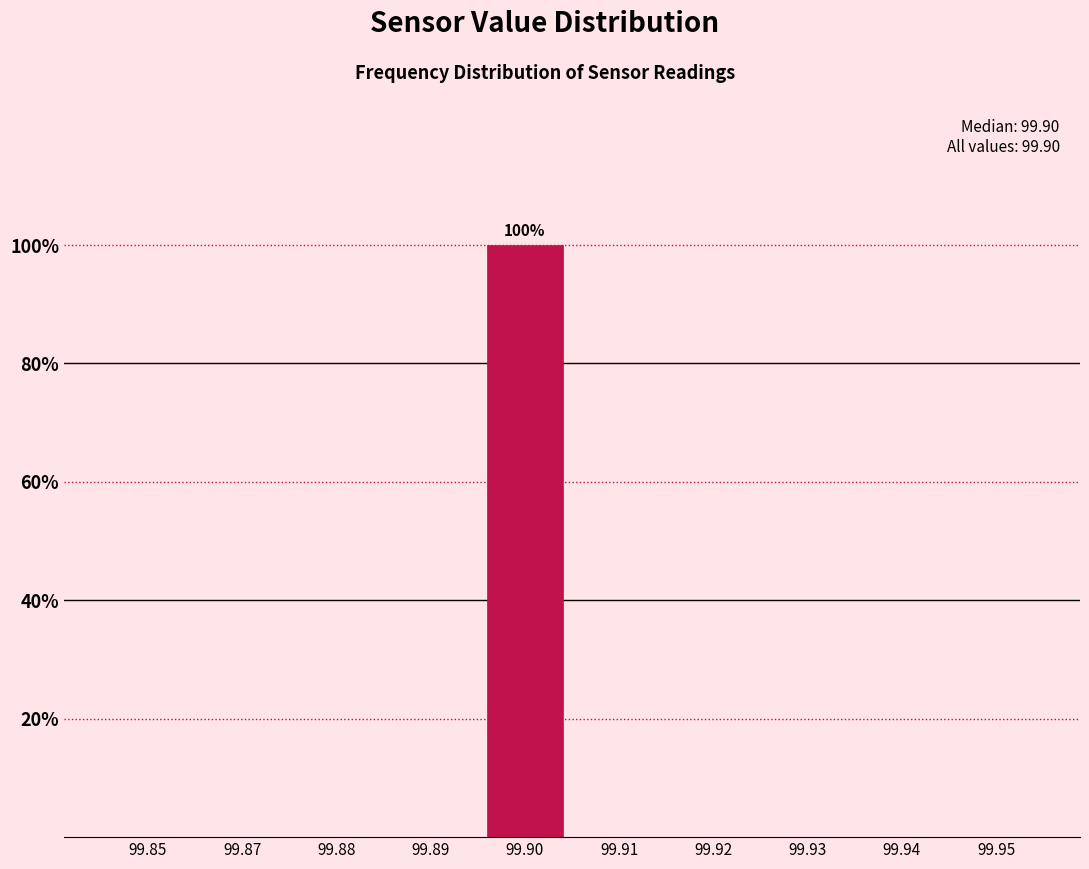

Reading left to right, extract all data points from this chart.

99.85=0	99.87=0	99.88=0	99.89=0	99.90=100	99.91=0	99.92=0	99.93=0	99.94=0	99.95=0